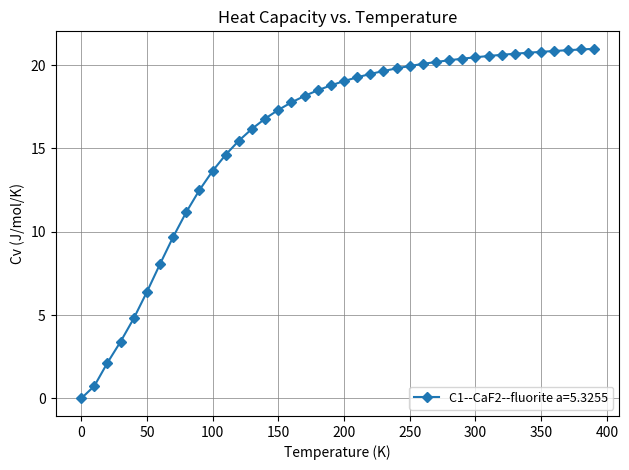

What is the maximum value shown in the chart?

21.0